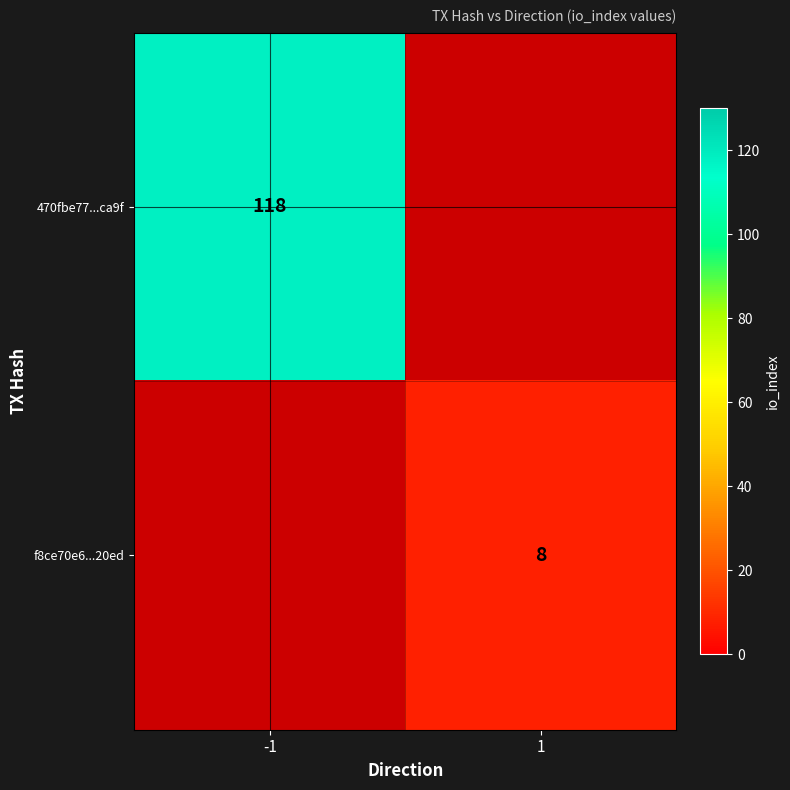

The f8ce70e6...20ed series shows 8 at 1. True or false?

True